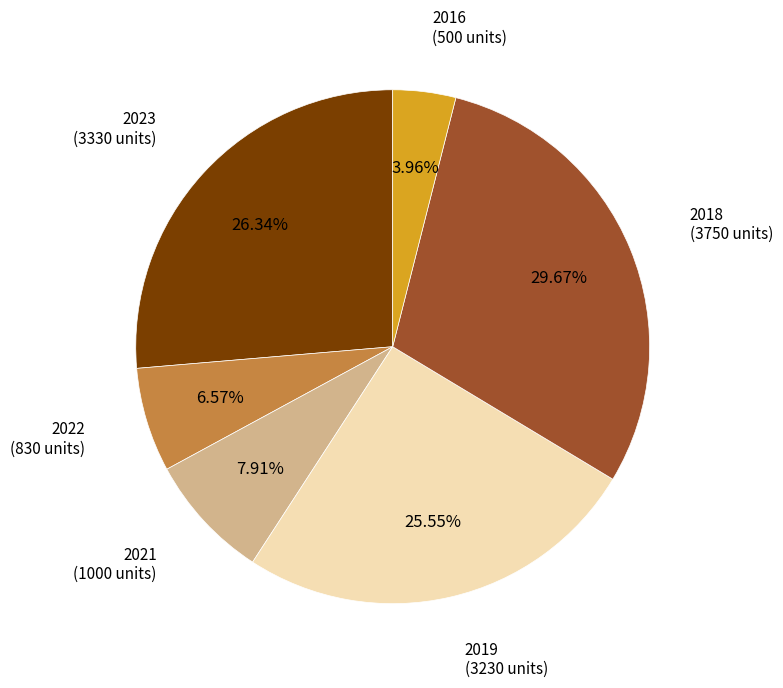

Does any single category account for the majority?

No